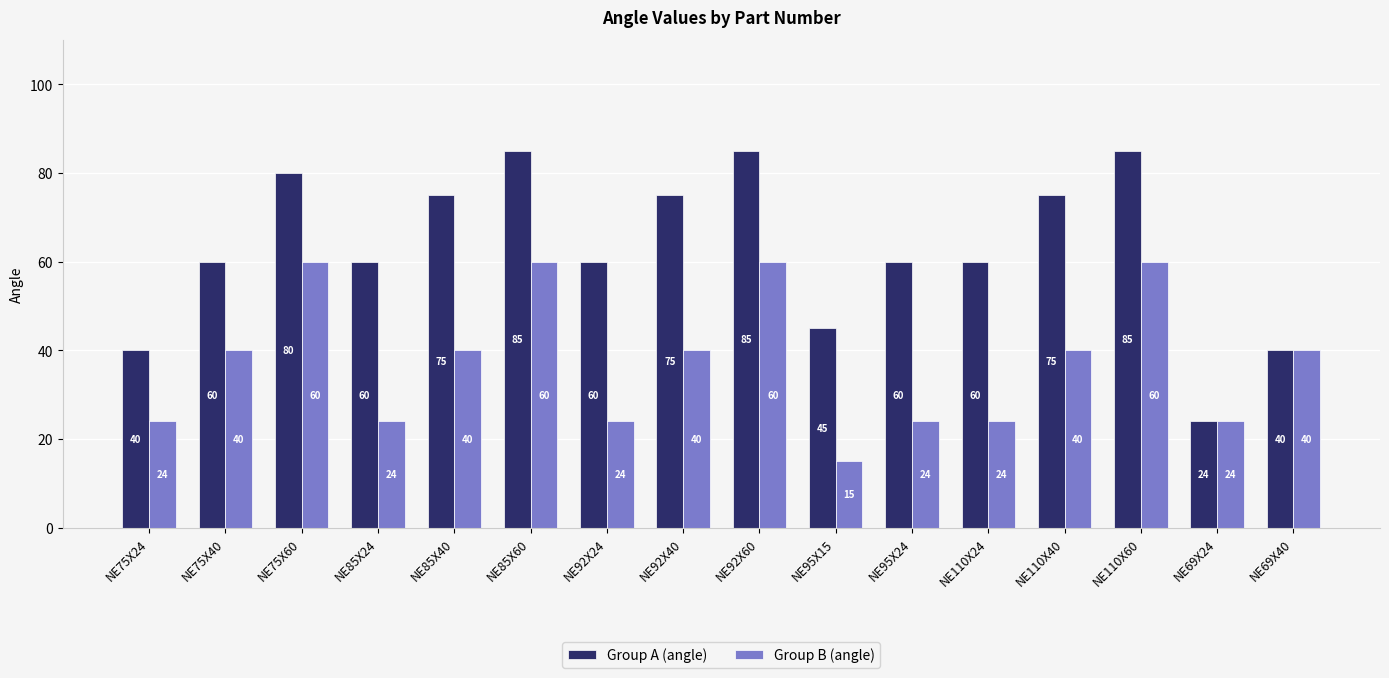

What is the sum of the Group A (angle) values at NE69X24 and NE75X60?

104